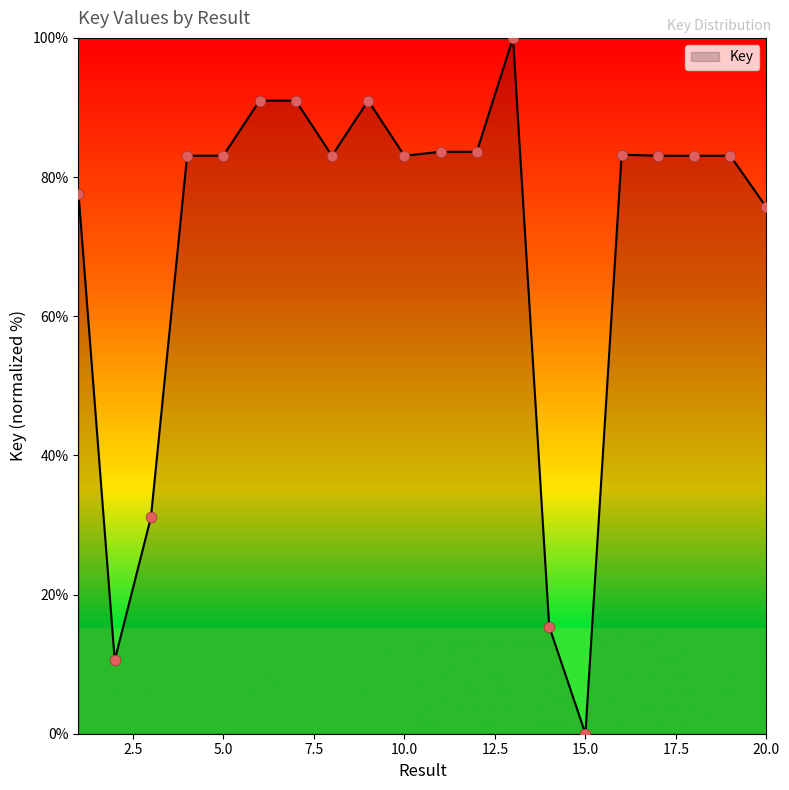

What is the maximum value shown in the chart?

100.0